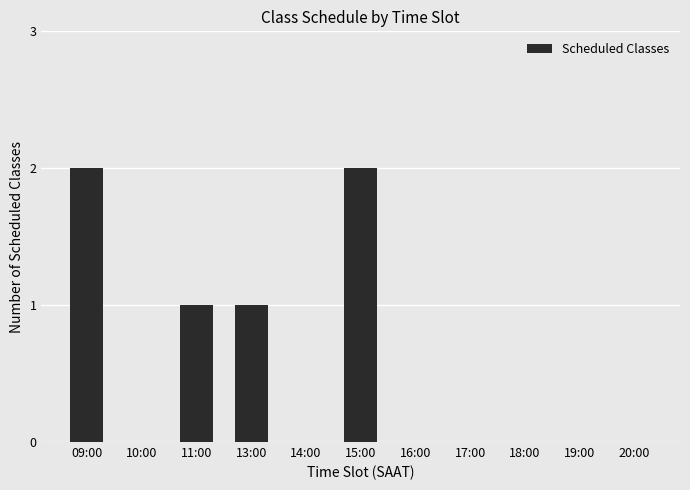

What is the ratio of the value at 13:00 to the value at 11:00?

1.0